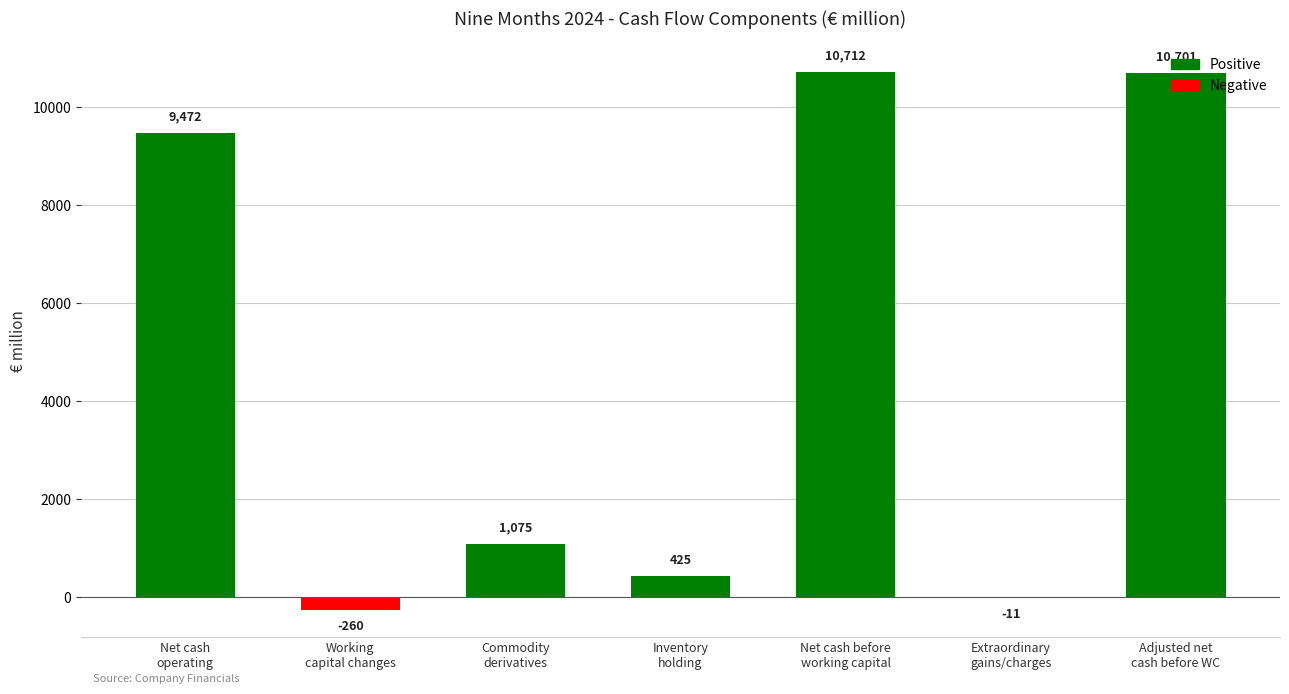

Between Inventory
holding and Adjusted net
cash before WC, which is larger?

Adjusted net
cash before WC